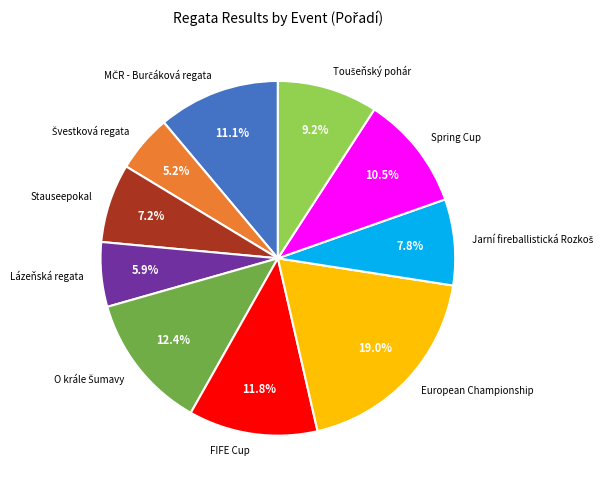

How many slices are in this pie chart?

10